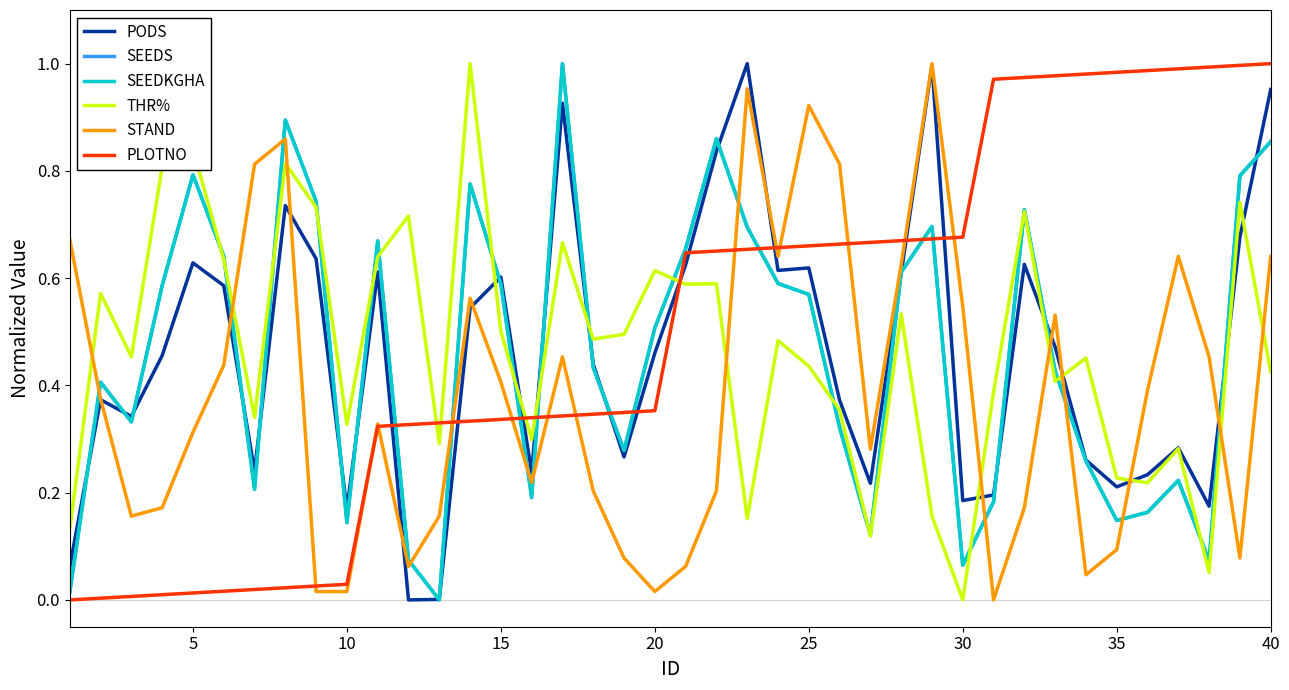

True or false: SEEDKGHA and STAND cross at least once.

True